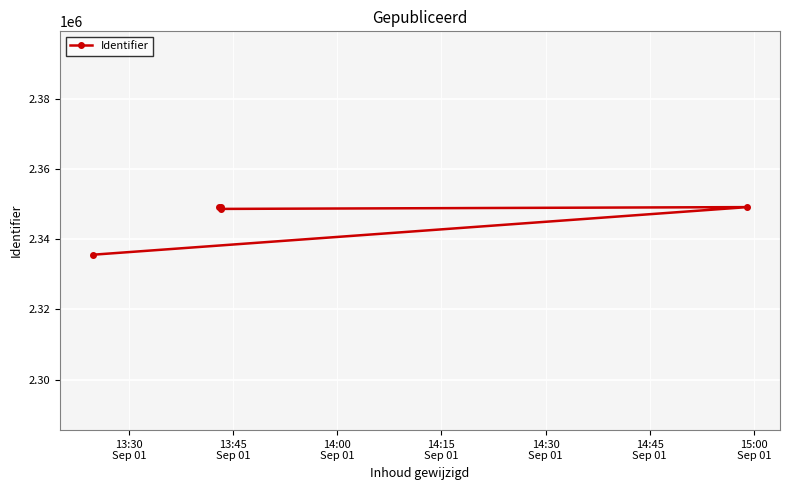

Count the number of values greater than 2349176.

2